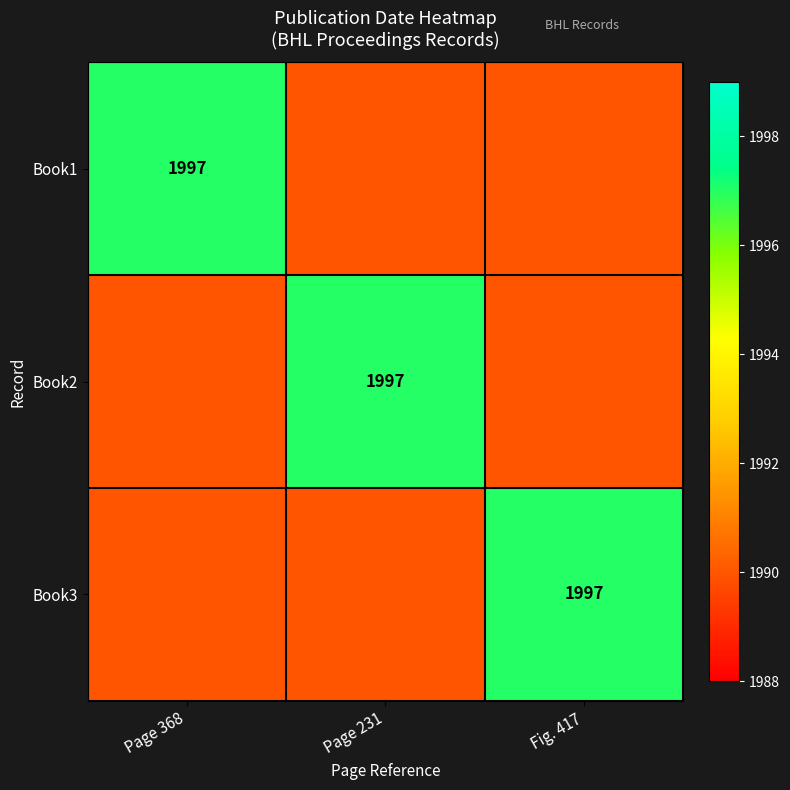

True or false: Book3 has a value of 1997 at Fig. 417.

True